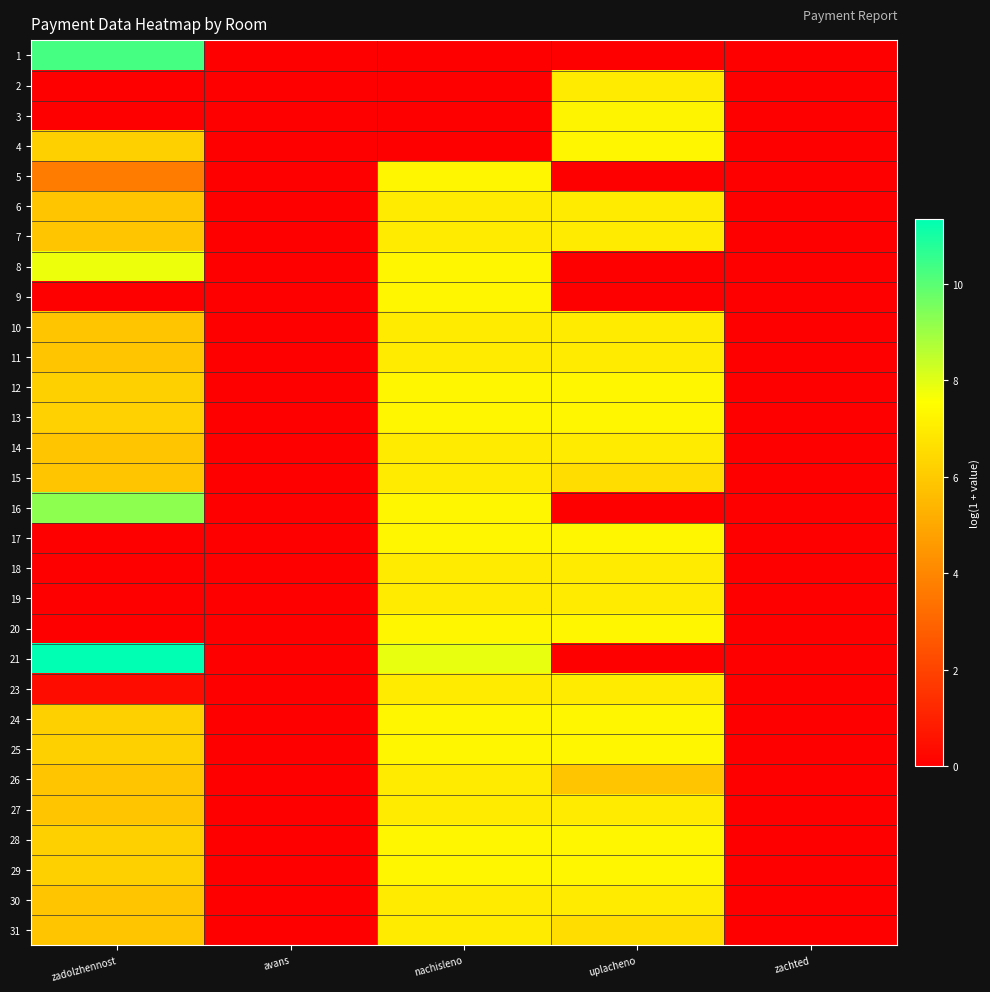

What is the total value across all series at nachisleno?

186.1